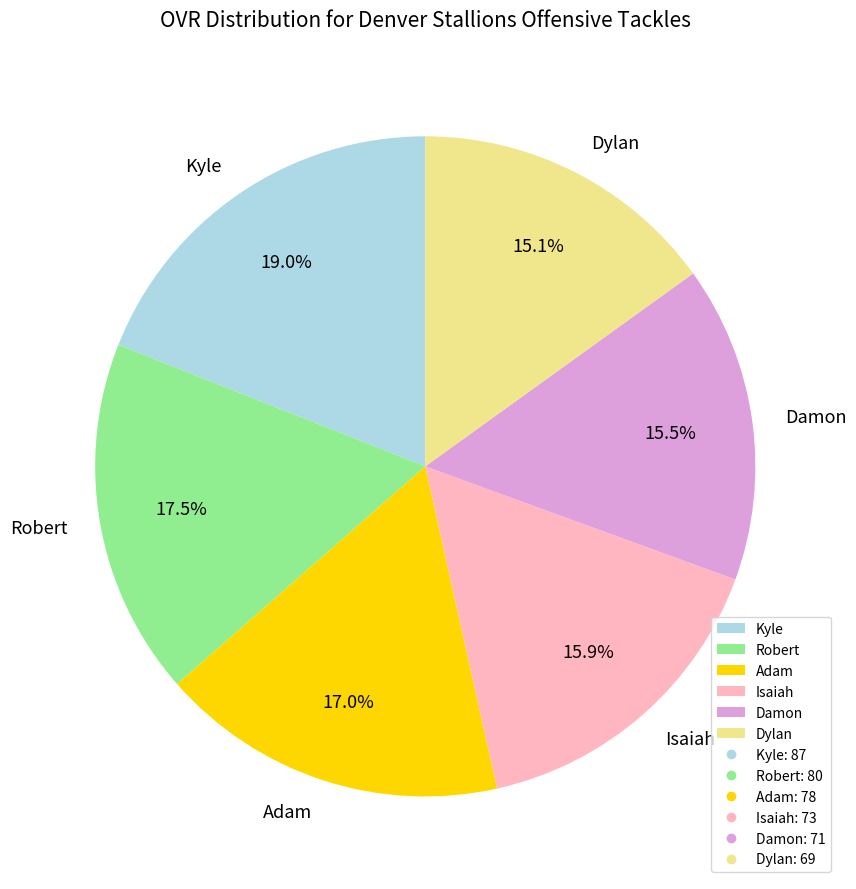

To the nearest percent, what is the difference between the largest and smallest slice percentages?

4%